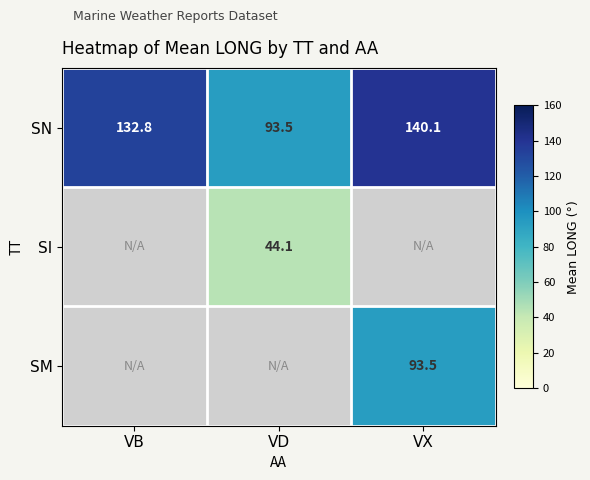

At how many categories does at least one series exceed 82?

3